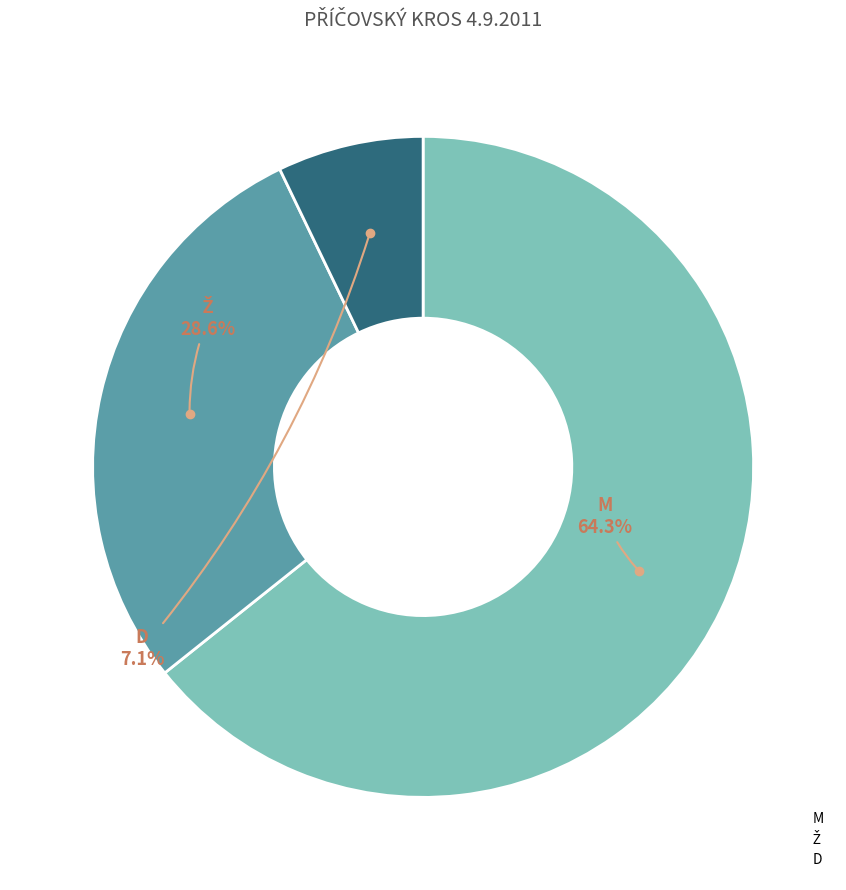

What is the smallest slice in the pie chart?

D